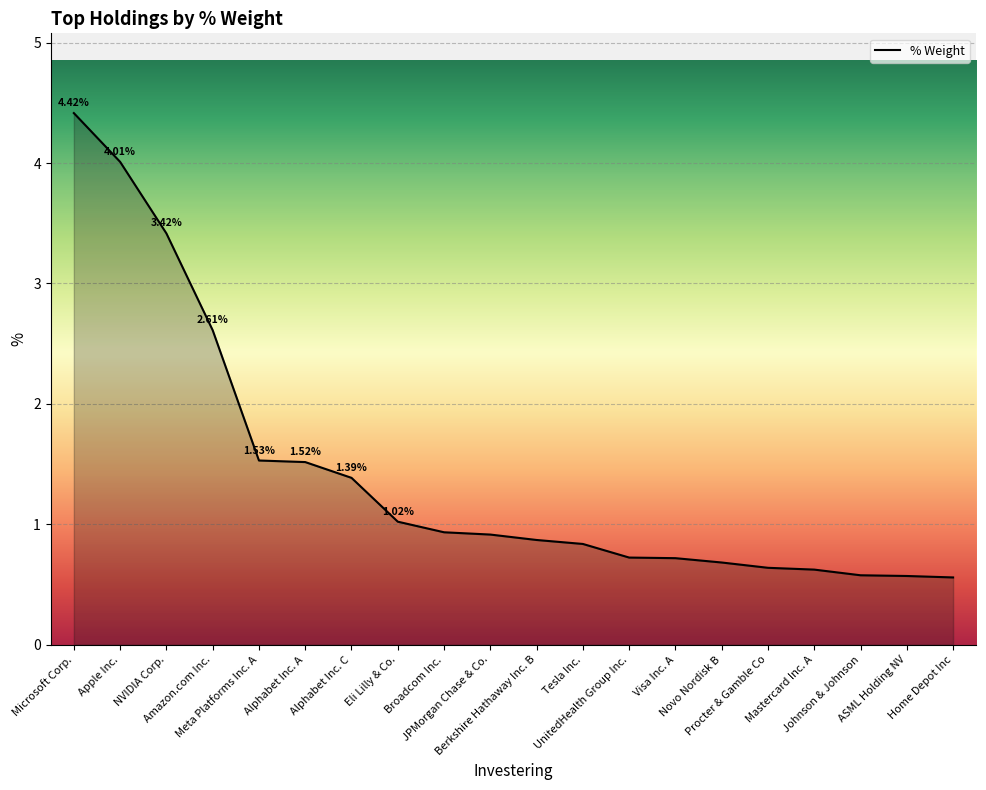

What is the difference between the second highest and second lowest values?

3.4